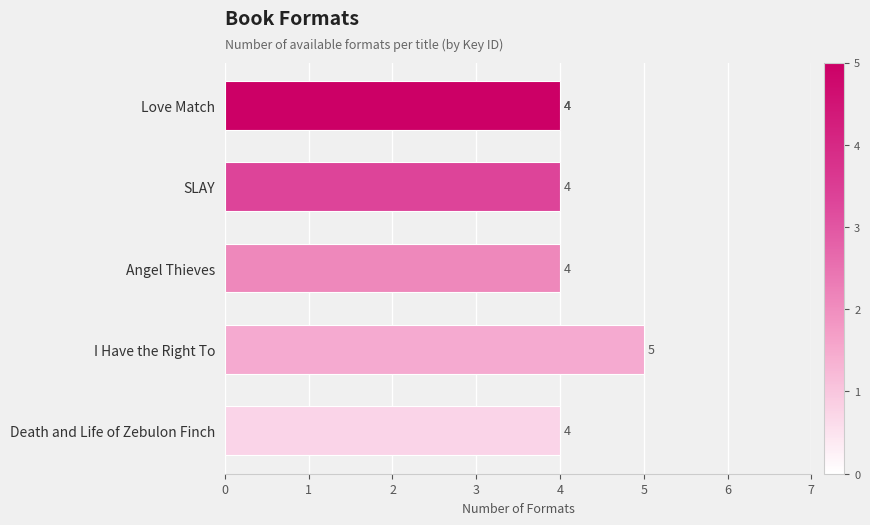

Reading top to bottom, list all the values displayed in this chart.

Love Match=4	SLAY=4	Angel Thieves=4	I Have the Right To=5	Death and Life of Zebulon Finch=4